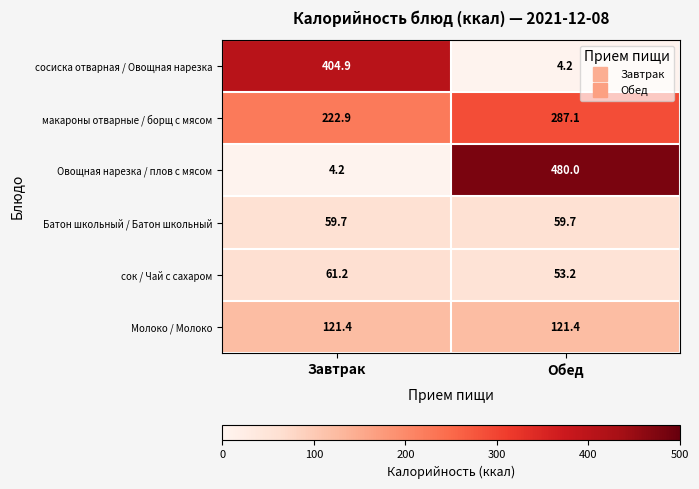

Reading left to right, list all the values displayed in this chart.

сосиска отварная / Овощная нарезка: 404.9	4.2
макароны отварные / борщ с мясом: 222.9	287.1
Овощная нарезка / плов с мясом: 4.2	480.0
Батон школьный / Батон школьный: 59.7	59.7
сок / Чай с сахаром: 61.2	53.2
Молоко / Молоко: 121.4	121.4